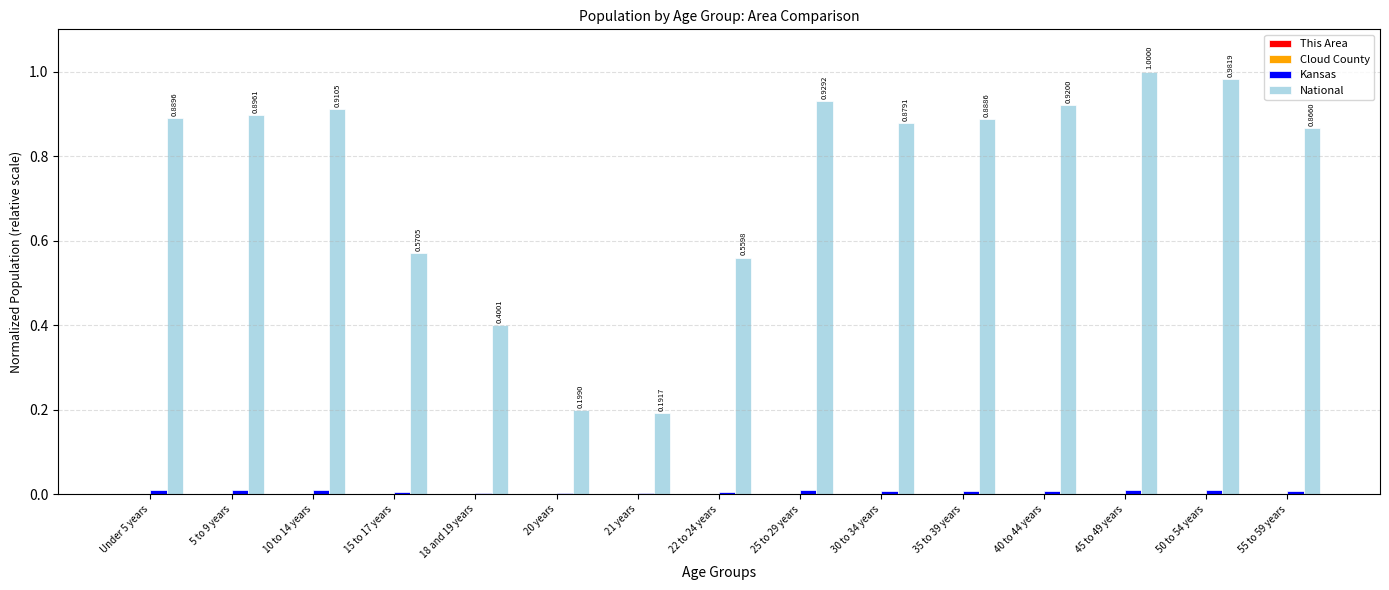

Between 20 years and 25 to 29 years, which series saw the biggest shift?

National